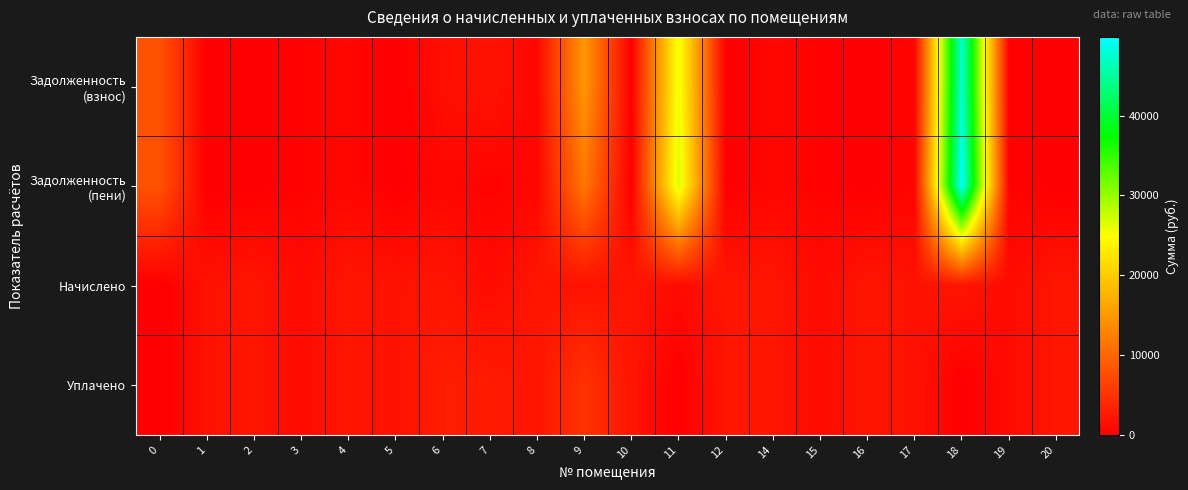

At which category is the sum across all series the highest?

18